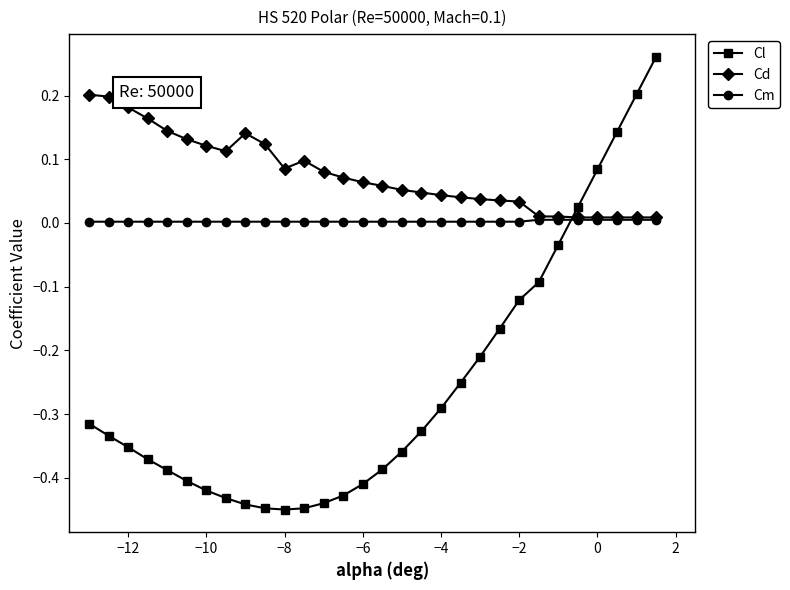

Which series has the largest range (max minus min)?

Cl